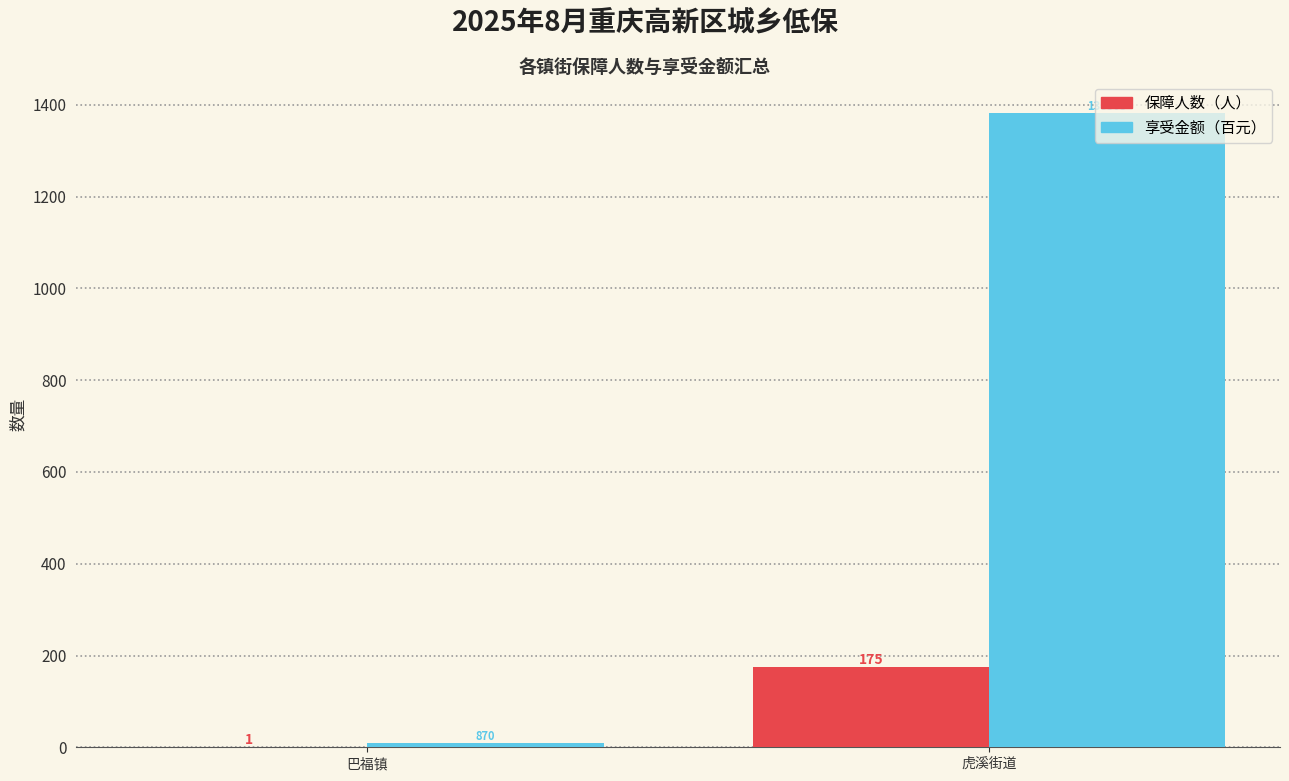

At which category is the sum across all series the highest?

虎溪街道